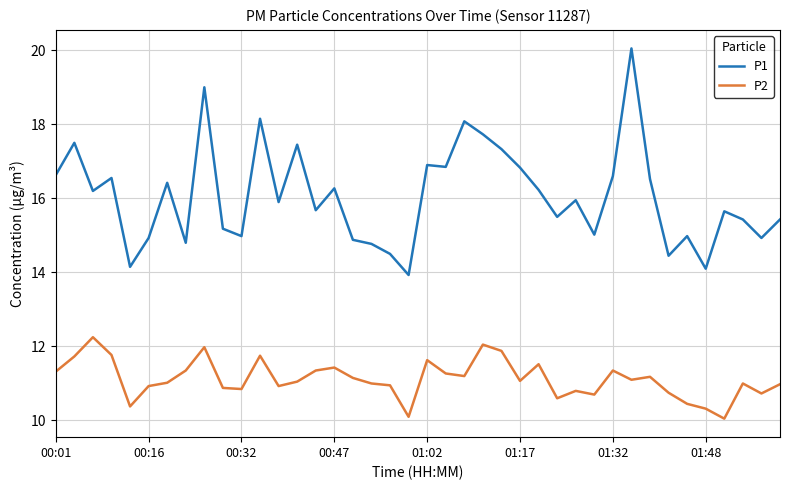

What is the minimum value shown in the chart?

10.1